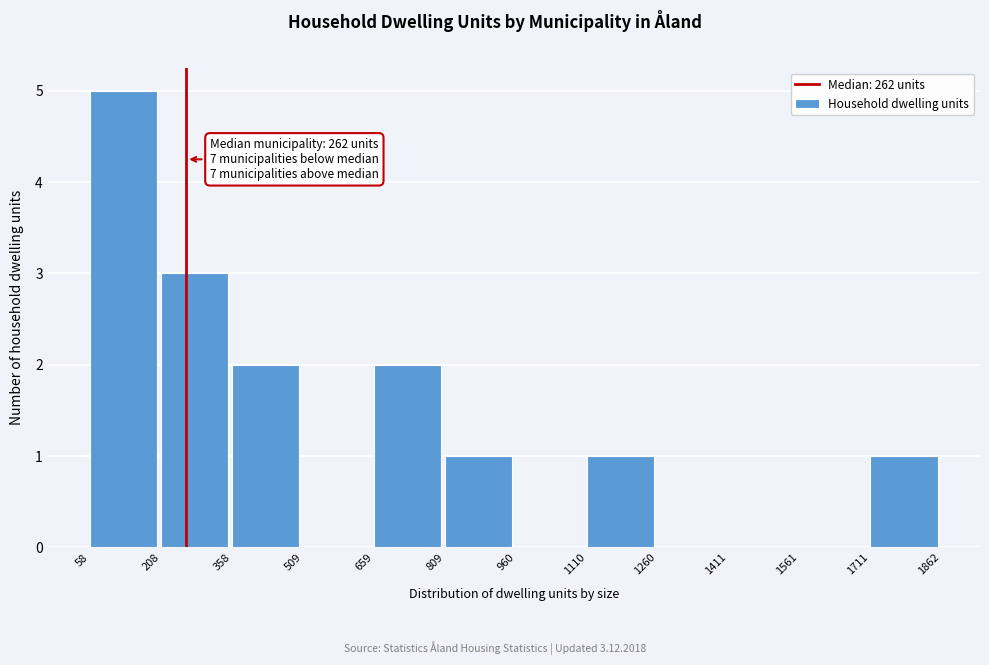

Over which range of the x-axis is the bar tallest?

58 to 208